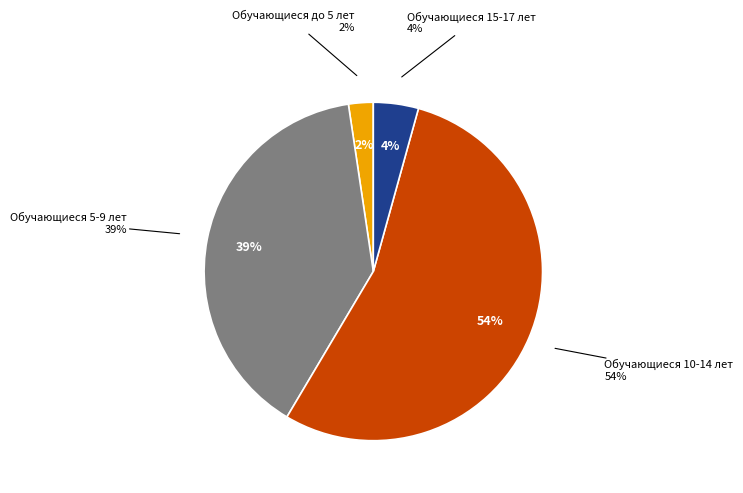

True or false: Обучающиеся 10-14 лет accounts for 69% of the total.

False